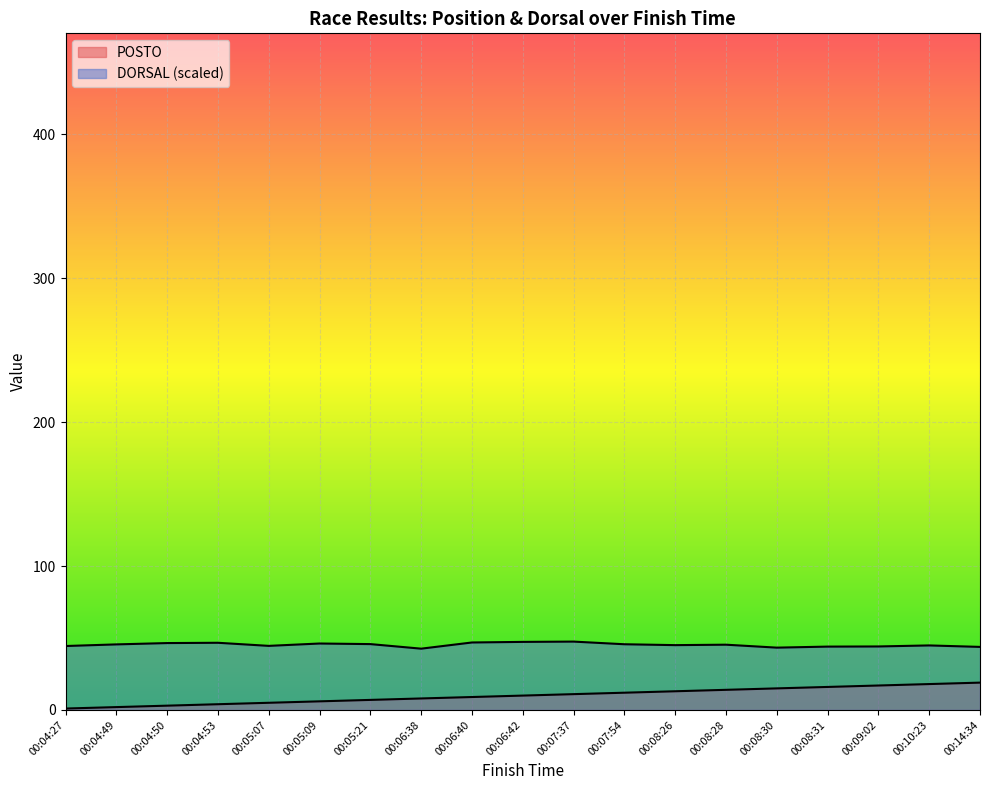

True or false: POSTO and DORSAL cross at least once.

False